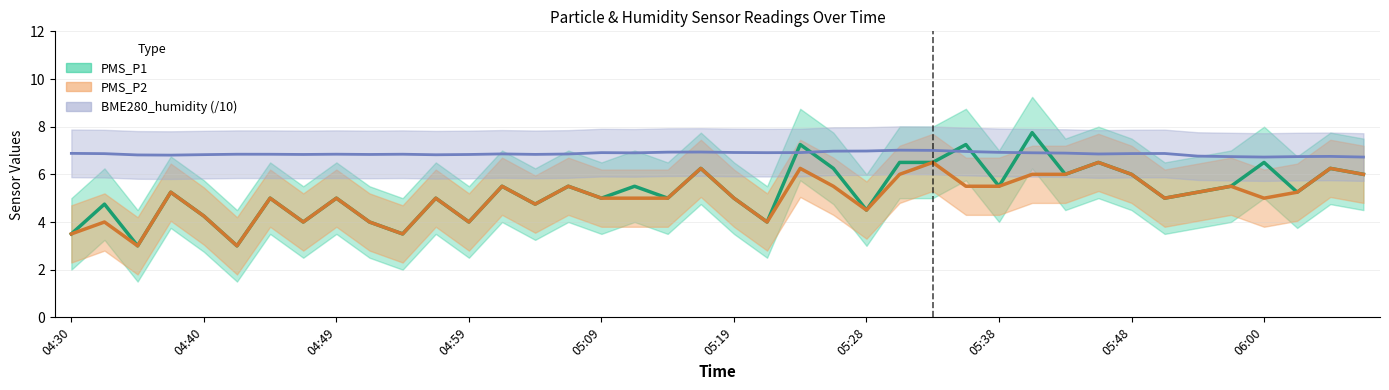

Which has a higher value, 05:16 or 05:33?

05:33